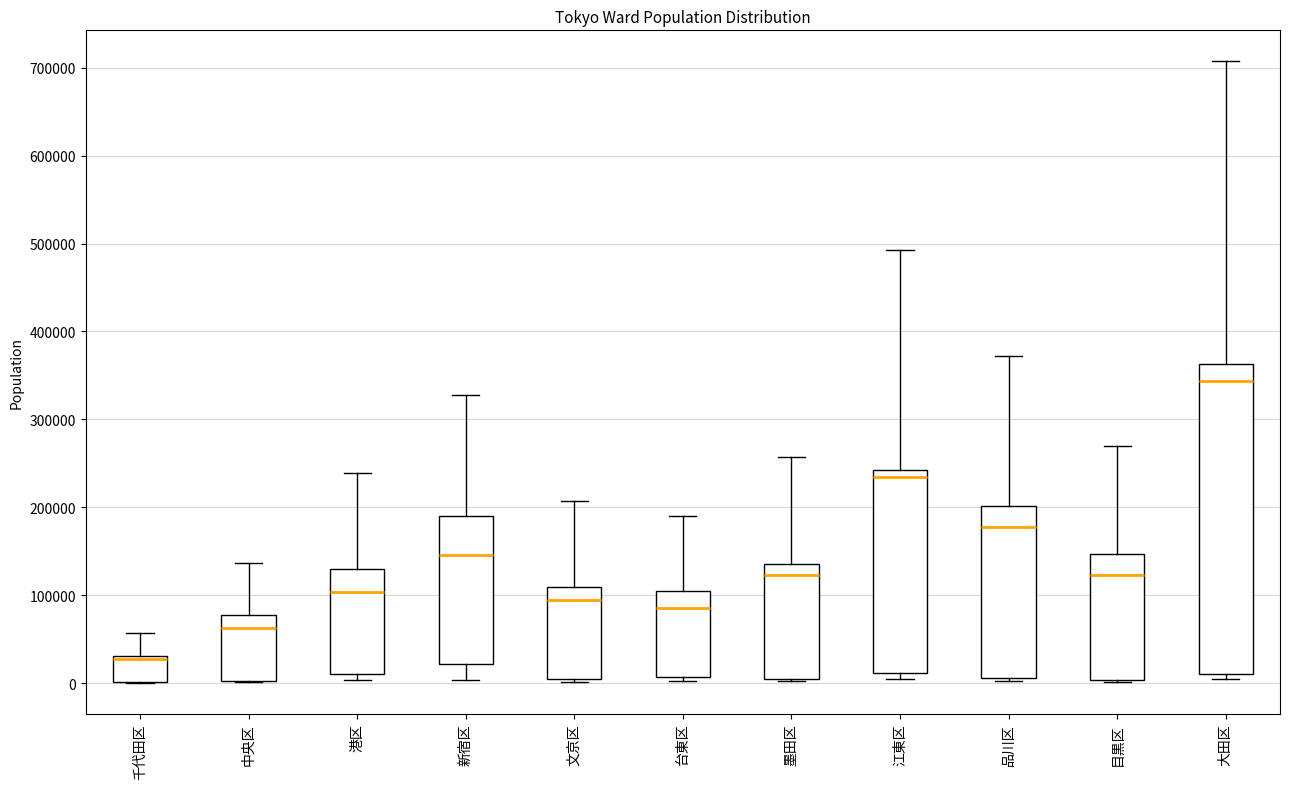

Reading left to right, read every box against the y-axis: the position of its median line, the range the box covers, and the ends of its whiskers. The values are not printed on the chart, so give them approximately, as read against the axis.

千代田区: median 30000 (just below the box's upper edge), box 0 to 30000, whiskers 0 to 60000
中央区: median 60000, box 0 to 80000, whiskers 0 to 140000
港区: median 100000, box 10000 to 130000, whiskers 0 to 240000
新宿区: median 150000, box 20000 to 190000, whiskers 0 to 330000
文京区: median 90000, box 0 to 110000, whiskers 0 (just below the box's lower edge) to 210000
台東区: median 90000, box 10000 to 100000, whiskers 0 to 190000
墨田区: median 120000, box 10000 to 130000, whiskers 0 to 260000
江東区: median 230000, box 10000 to 240000, whiskers 0 to 490000
品川区: median 180000, box 10000 to 200000, whiskers 0 to 370000
目黒区: median 120000, box 0 to 150000, whiskers 0 to 270000
大田区: median 340000, box 10000 to 360000, whiskers 0 to 710000